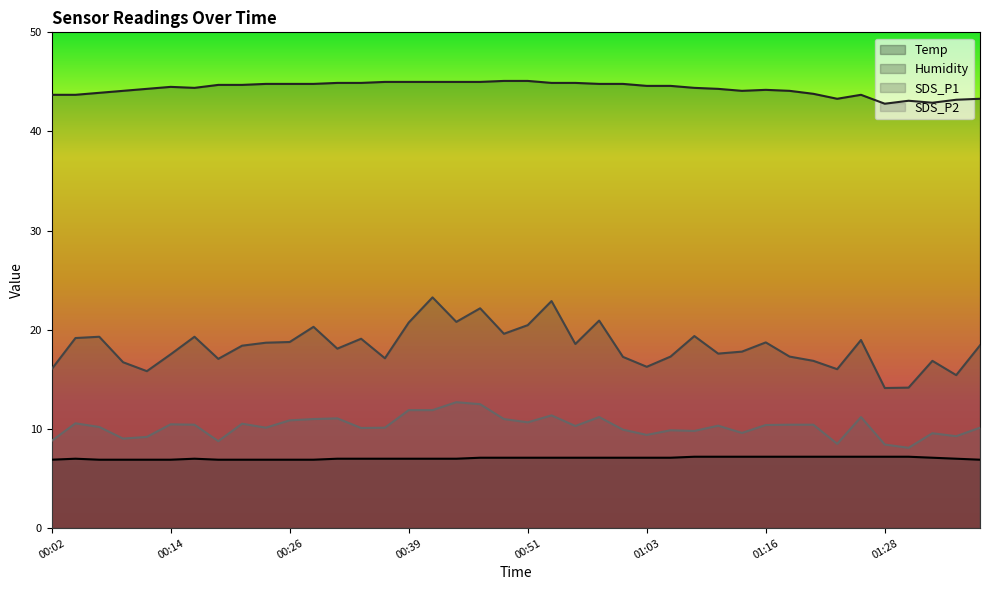

What is the highest value of the SDS_P1 series?

23.3